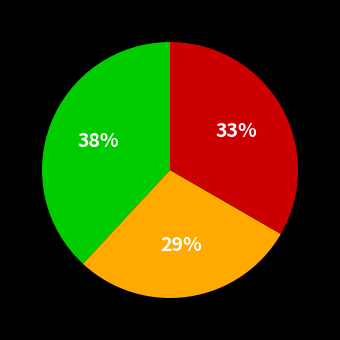

Does any single category account for the majority?

No